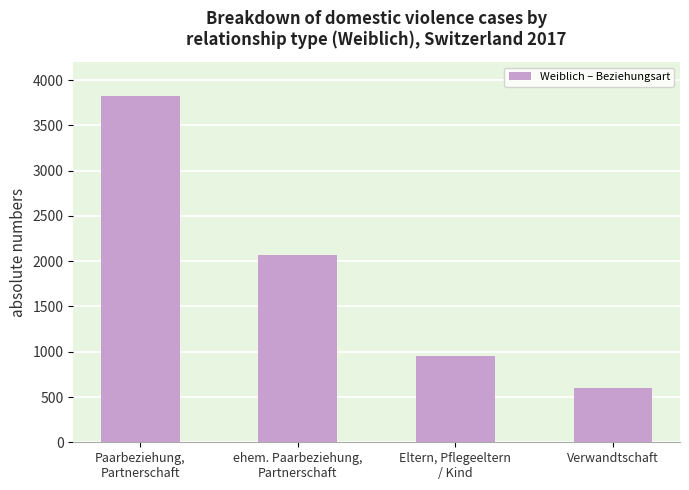

Count the number of data series in this chart.

1